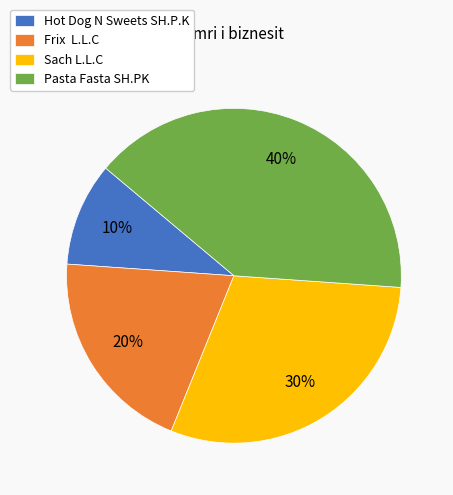

How many slices are in this pie chart?

4